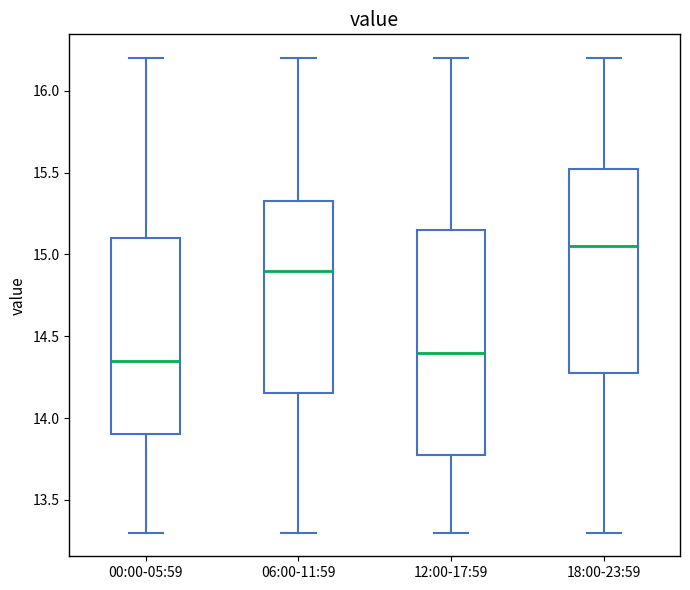

Which box's median line is the highest?

18:00-23:59